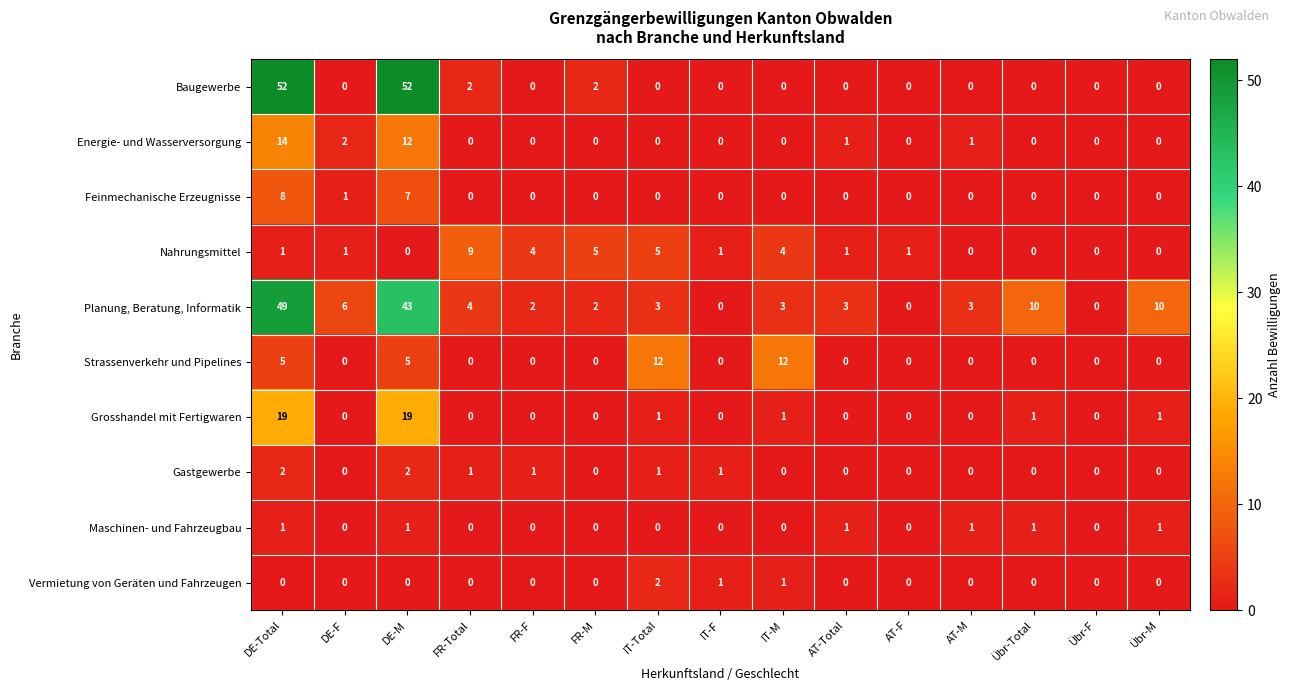

The Nahrungsmittel series shows 4 at FR-F. True or false?

True